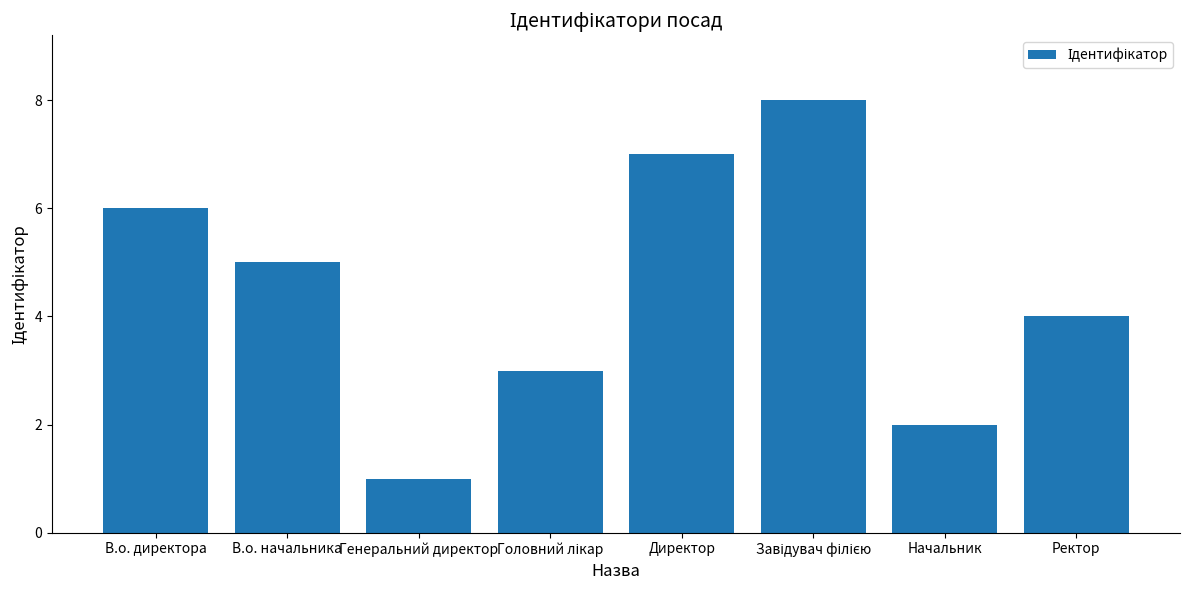

Is it true that the value at Ректор is 4?

True